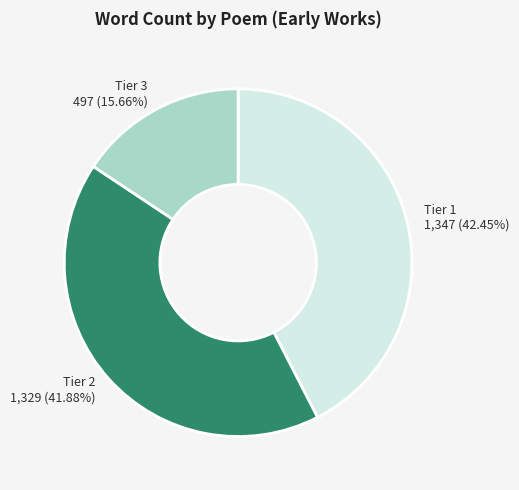

Combined, do Tier 3 497 (15.66%) and Tier 2 1,329 (41.88%) account for over 50%?

Yes